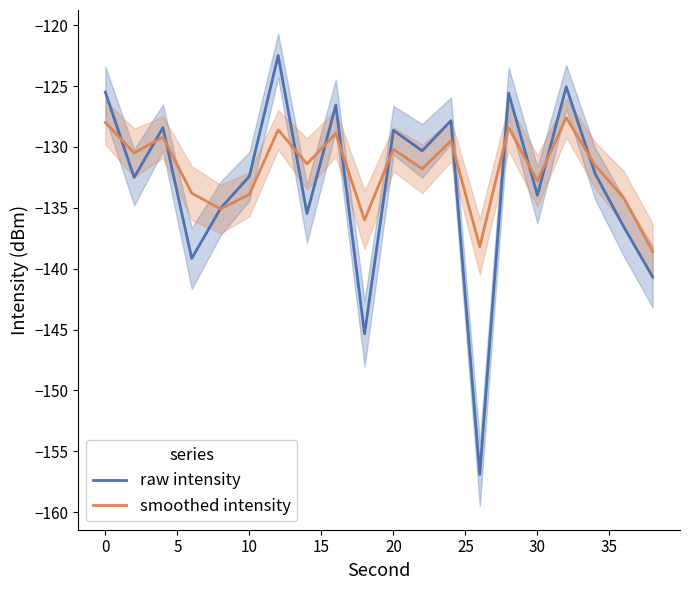

In smoothed intensity, how many points are lower than both neighbors (excluding endpoints)?

7